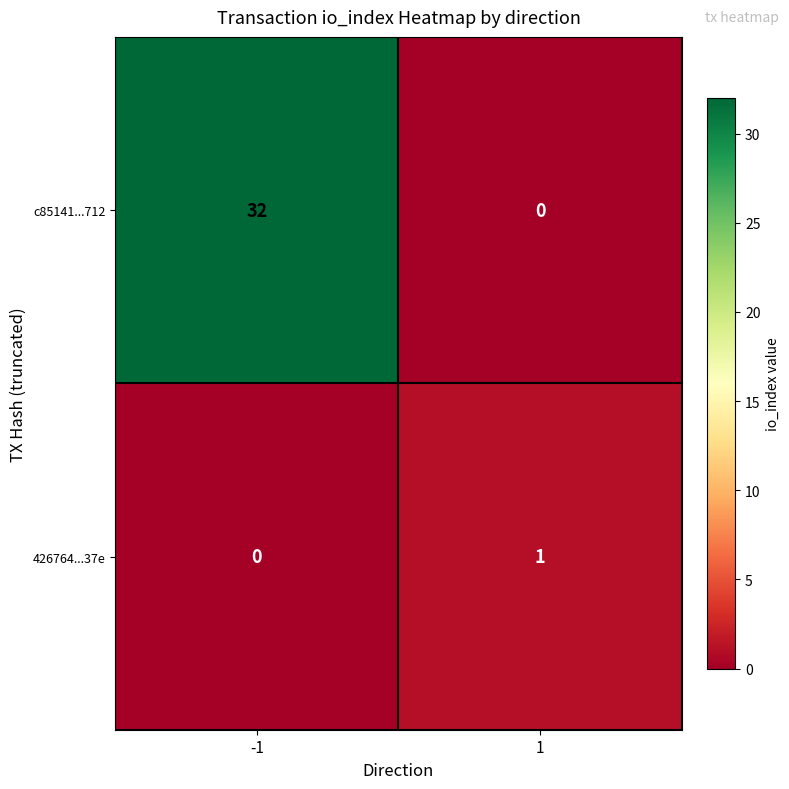

What is the difference between the highest and lowest values at -1?

32